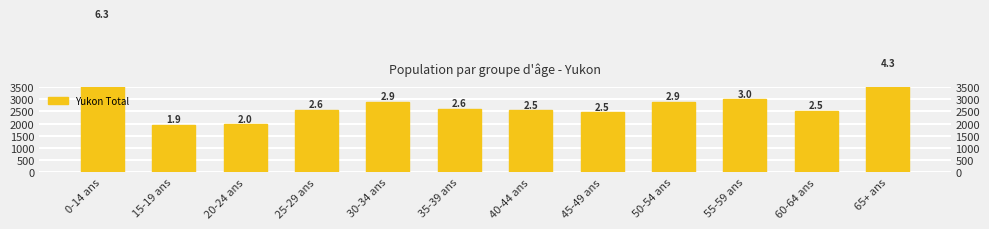

What position from the right is 30-34 ans?

8